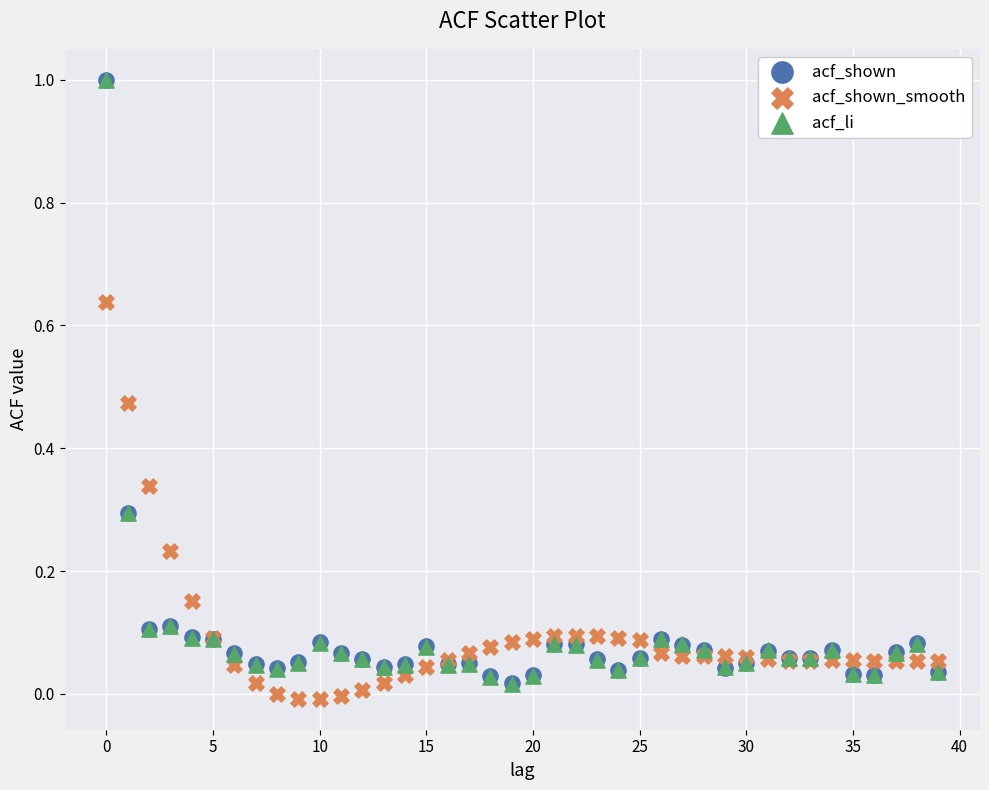

What are all the series names shown in the legend?

acf_shown, acf_shown_smooth, acf_li